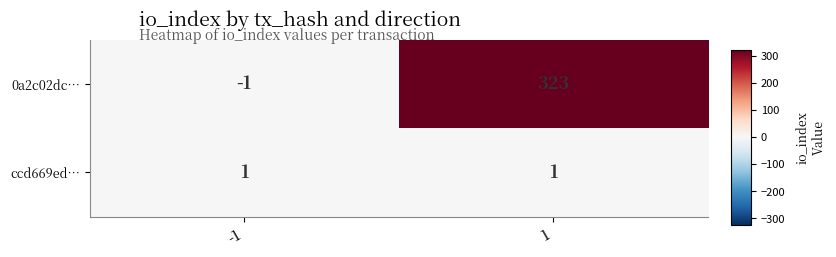

List the series in order of their peak value, lowest first.

ccd669ed…, 0a2c02dc…